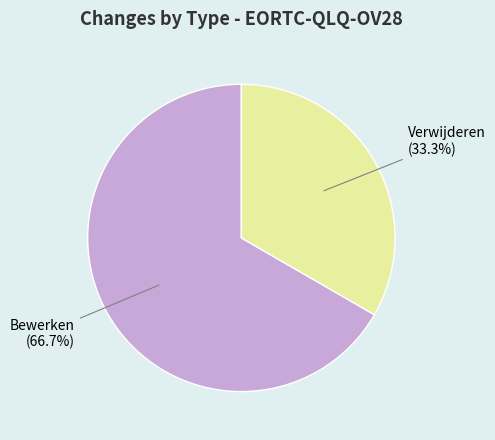

What portion of the pie excludes Bewerken?

33.3%